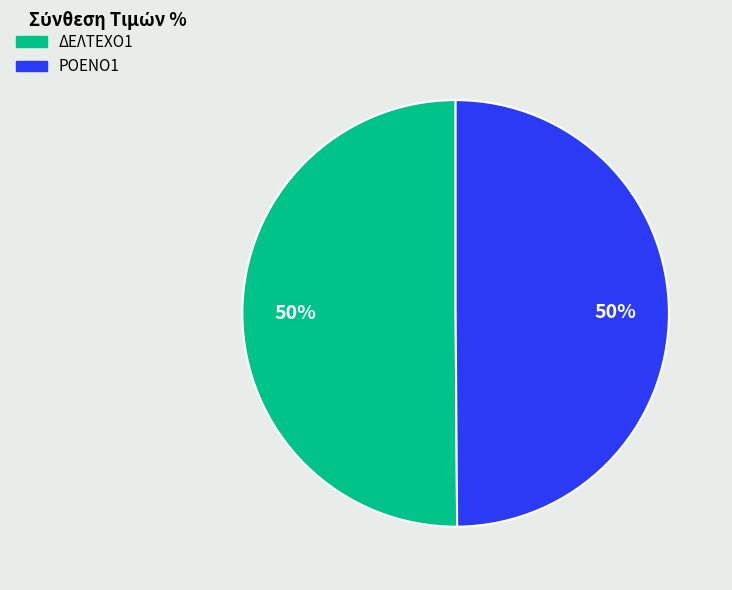

Do ΡΟΕΝΟ1 and ΔΕΛΤΕΧΟ1 together represent more than half of the pie?

Yes